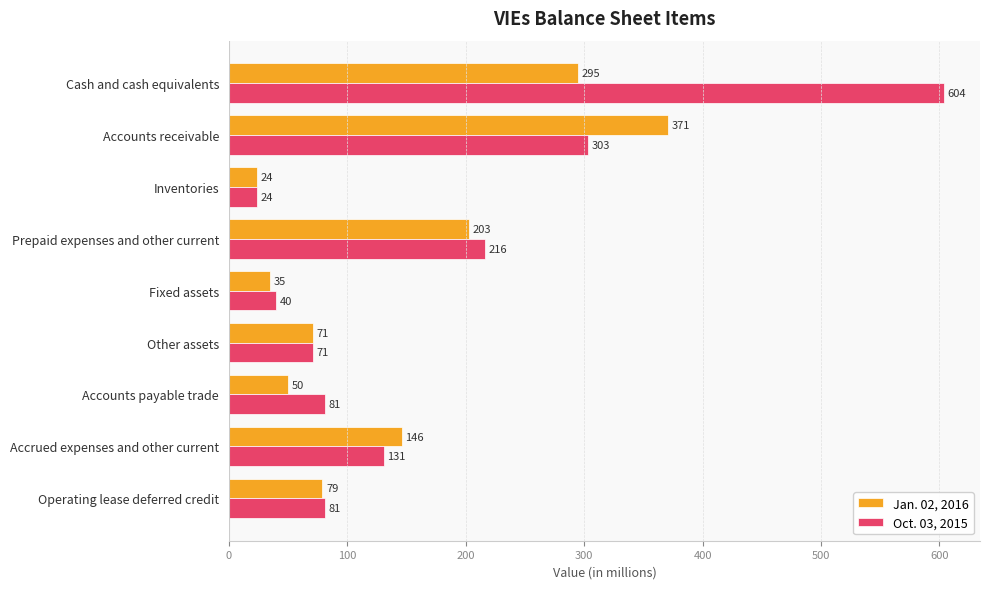

The Jan. 02, 2016 series shows 500 at Cash and cash equivalents. True or false?

False